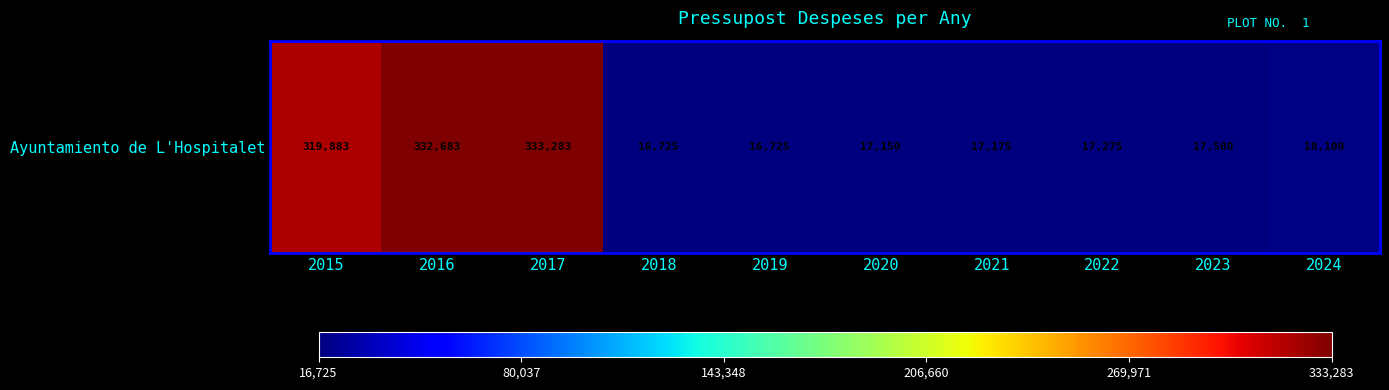

What is the change in value from 2015 to 2016?

+12800